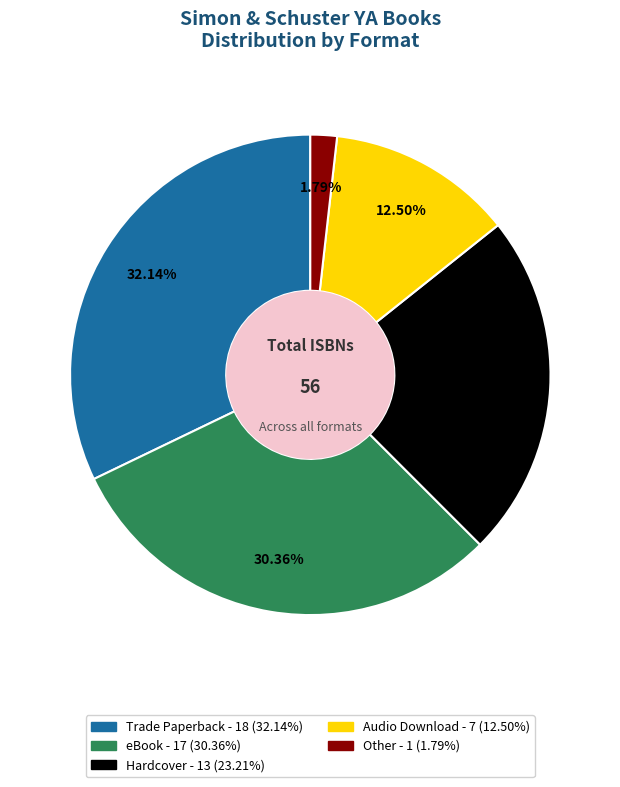

Does Audio Download represent more than half of the total?

No